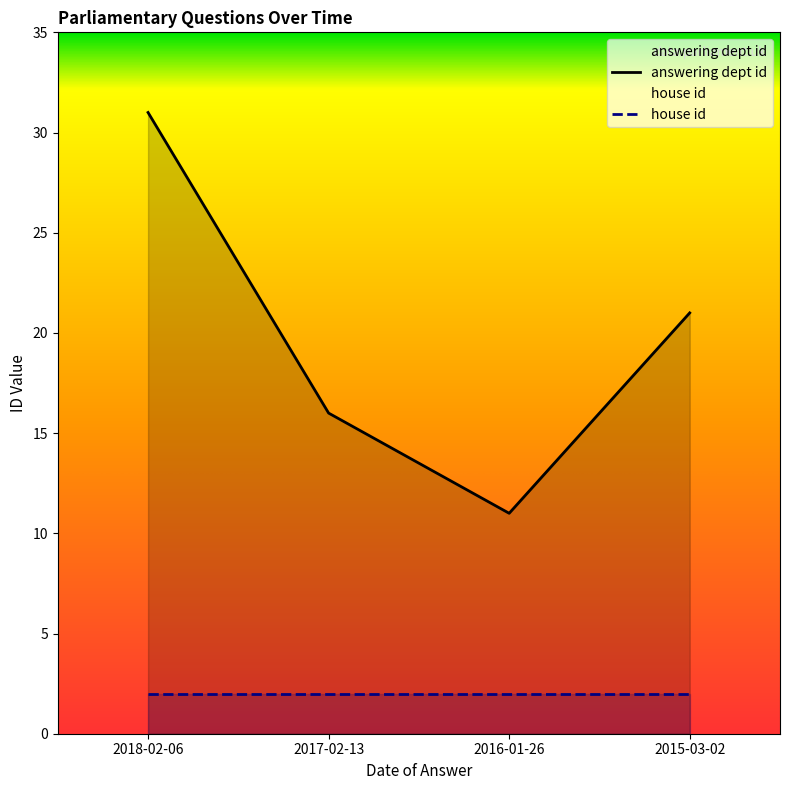

Is it true that the value at 2018-02-06 is 11?

False